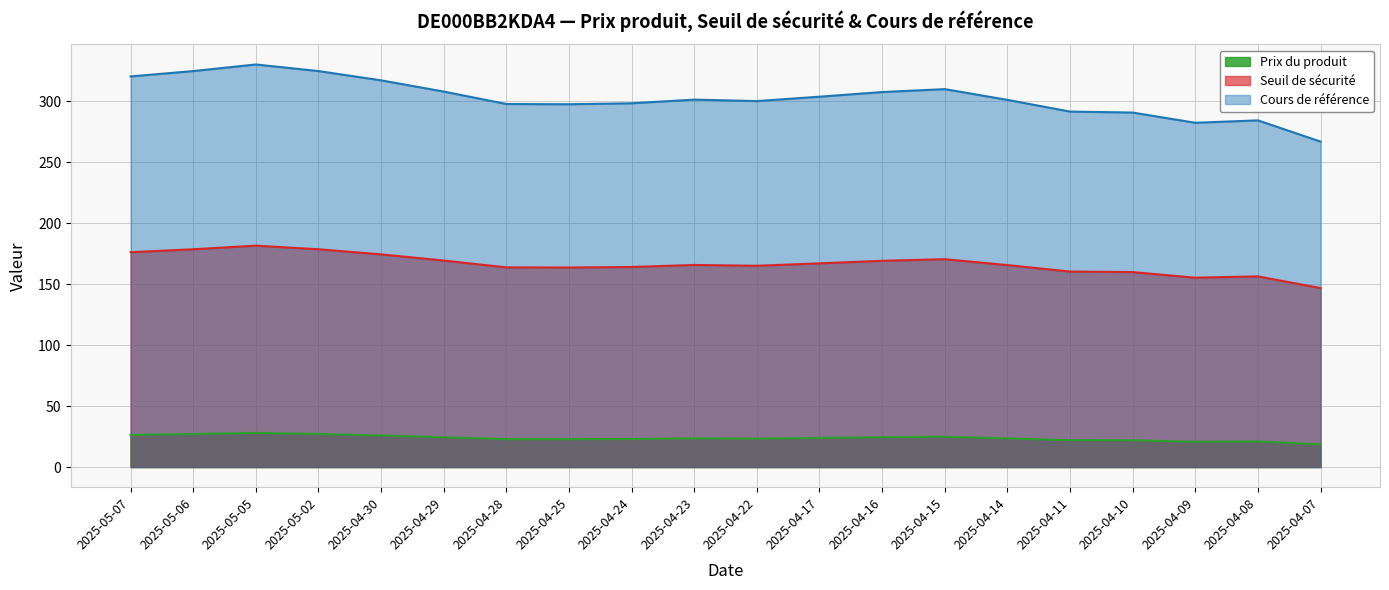

What is the sum of all Prix du produit values?

475.4